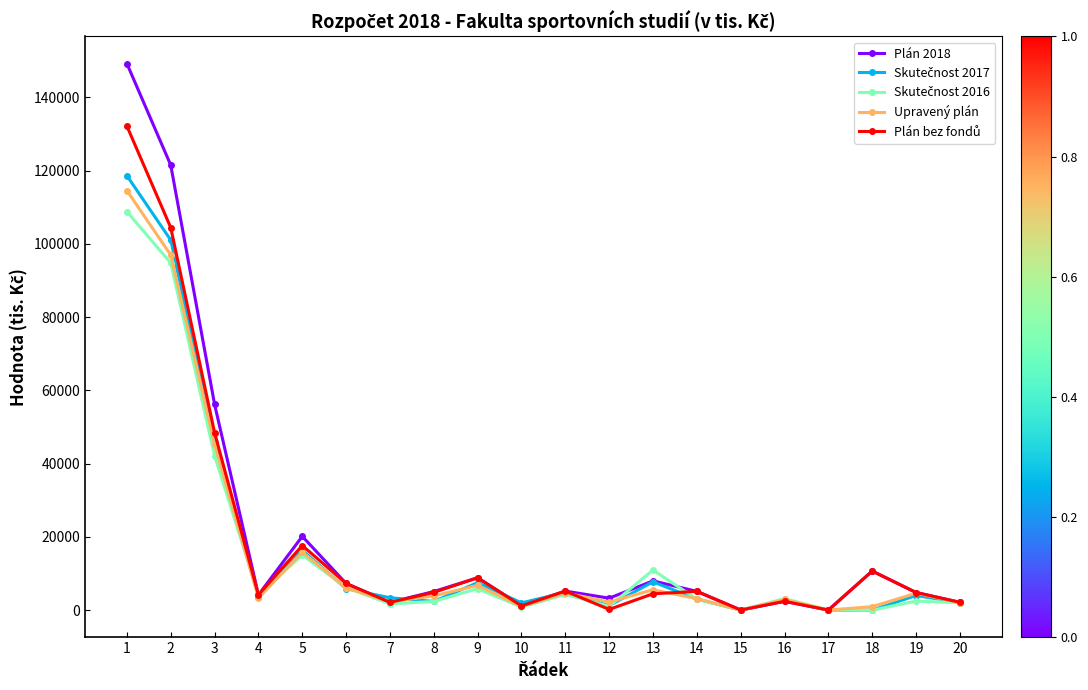

Which series has the largest range (max minus min)?

Plán 2018